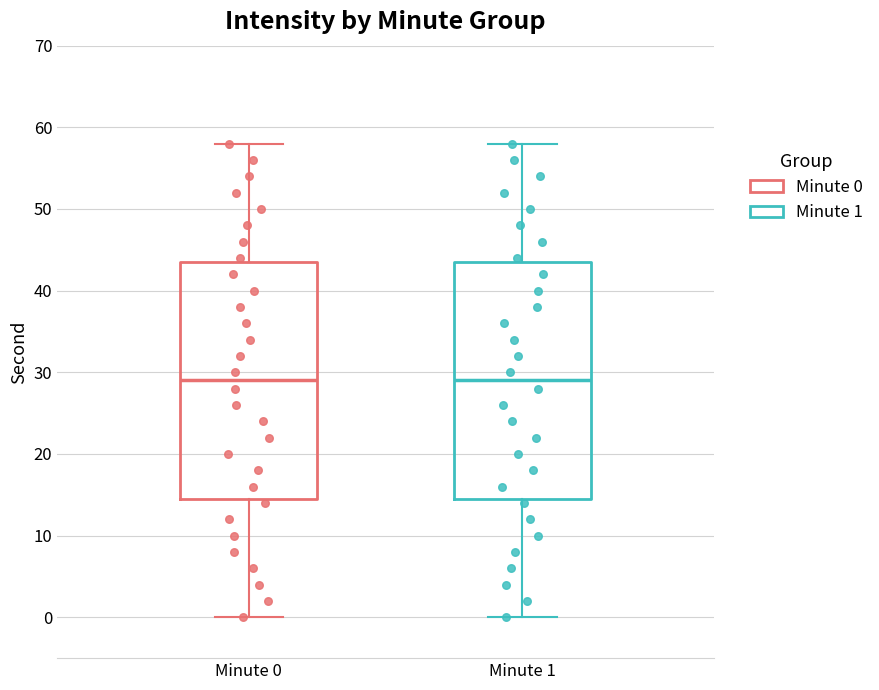

Reading left to right, read every box against the y-axis: the position of its median line, the range the box covers, and the ends of its whiskers. The values are not printed on the chart, so give them approximately, as read against the axis.

Minute 0: median 29, box 15 to 44, whiskers 0 to 58
Minute 1: median 29, box 15 to 44, whiskers 0 to 58